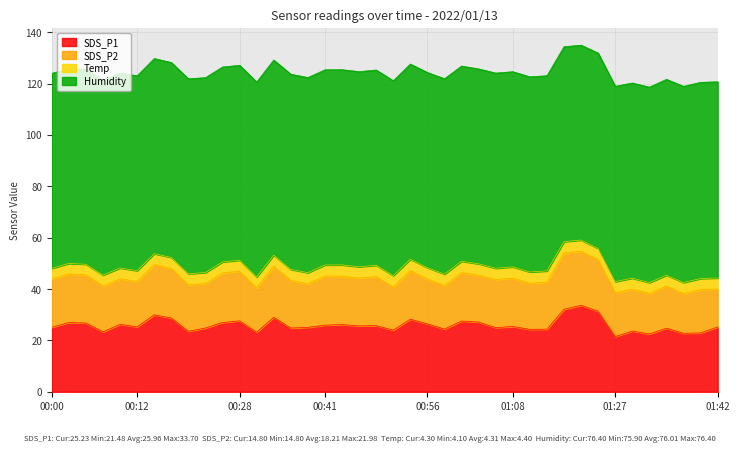

What are all the series names shown in the legend?

SDS_P1, SDS_P2, Temp, Humidity